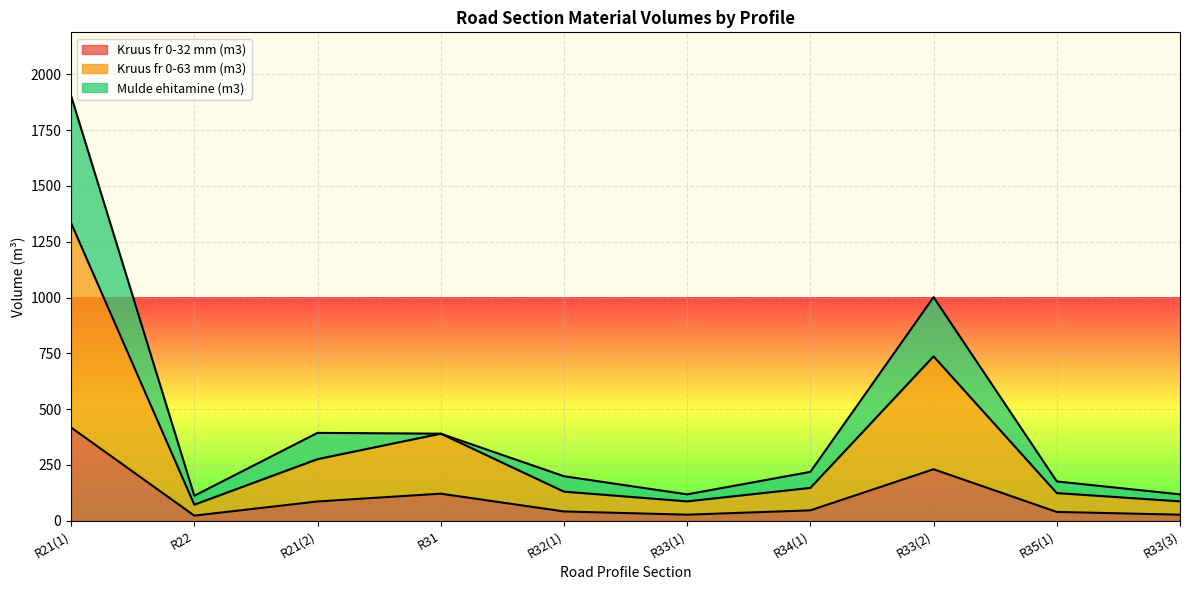

True or false: Kruus fr 0-32 mm (m3) and Kruus fr 0-63 mm (m3) cross at least once.

False